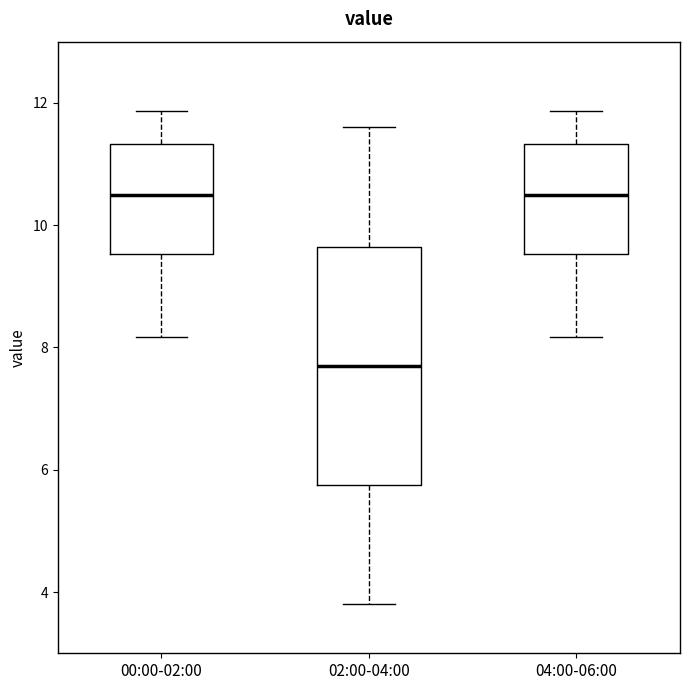

Reading left to right, transcribe this box plot: for each box, give where its median line is, the range the box spans, and where its two whiskers end, as read against the y-axis. The values are not printed on the chart, so give them approximately, as read against the axis.

00:00-02:00: median 10.4, box 9.6 to 11.4, whiskers 8.2 to 11.8
02:00-04:00: median 7.8, box 5.8 to 9.6, whiskers 3.8 to 11.6
04:00-06:00: median 10.4, box 9.6 to 11.4, whiskers 8.2 to 11.8